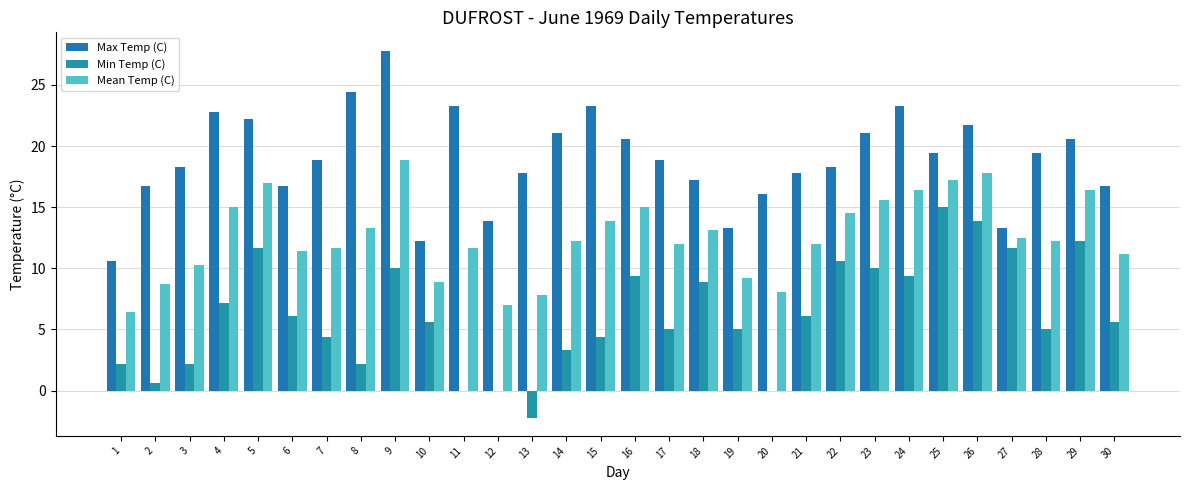

Which label corresponds to the largest value in the chart?

9